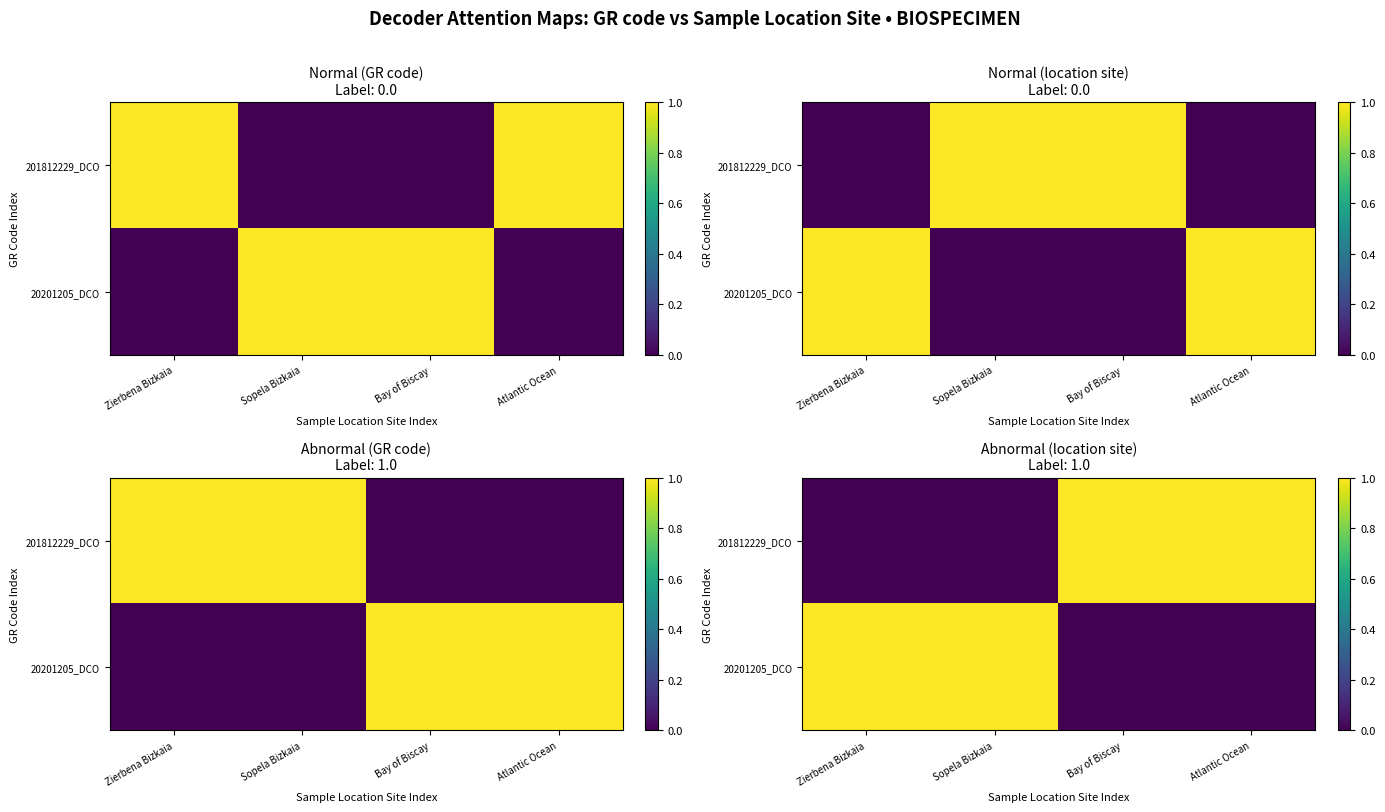

Is it true that 20201205_DCO equals 0 at Bay of Biscay?

True